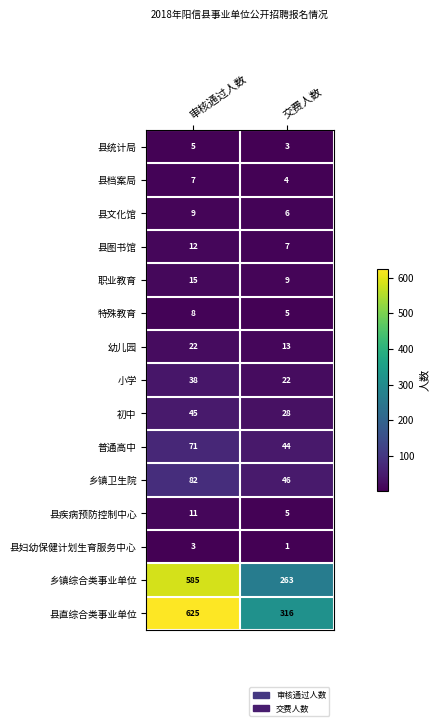

What is the greatest value displayed?

625